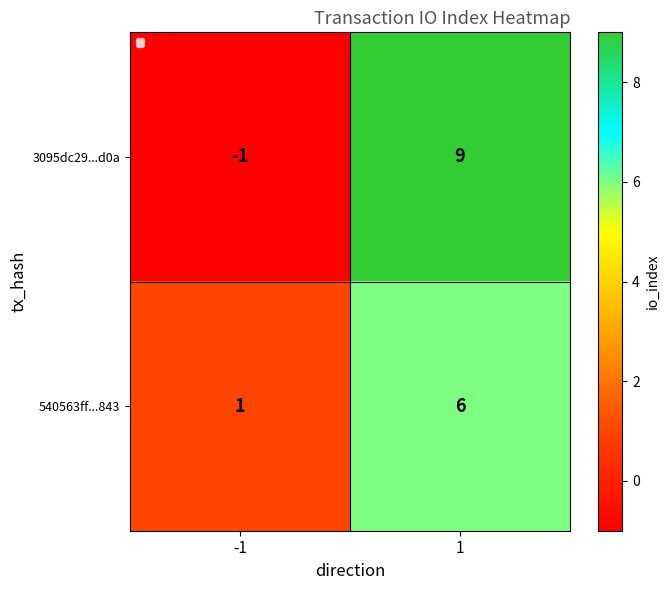

What is the highest value of the 3095dc29...d0a series?

9